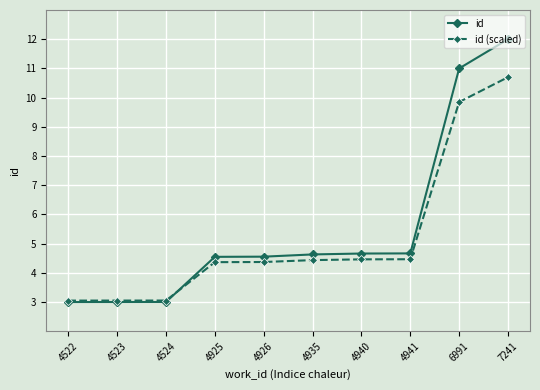

Which series has the widest spread of values?

id